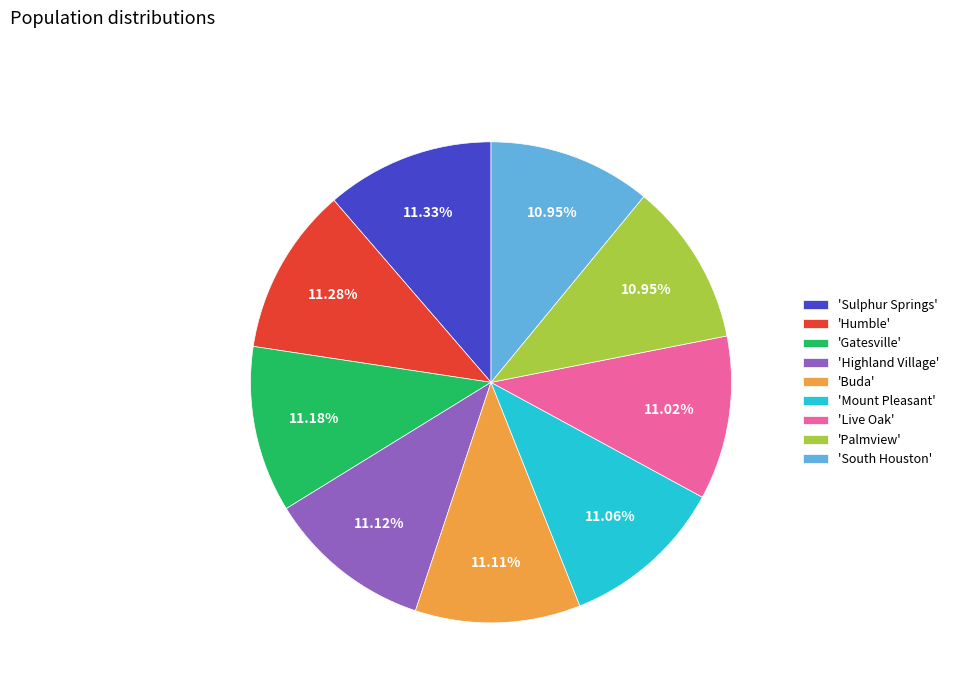

Count the number of slices in the pie.

9